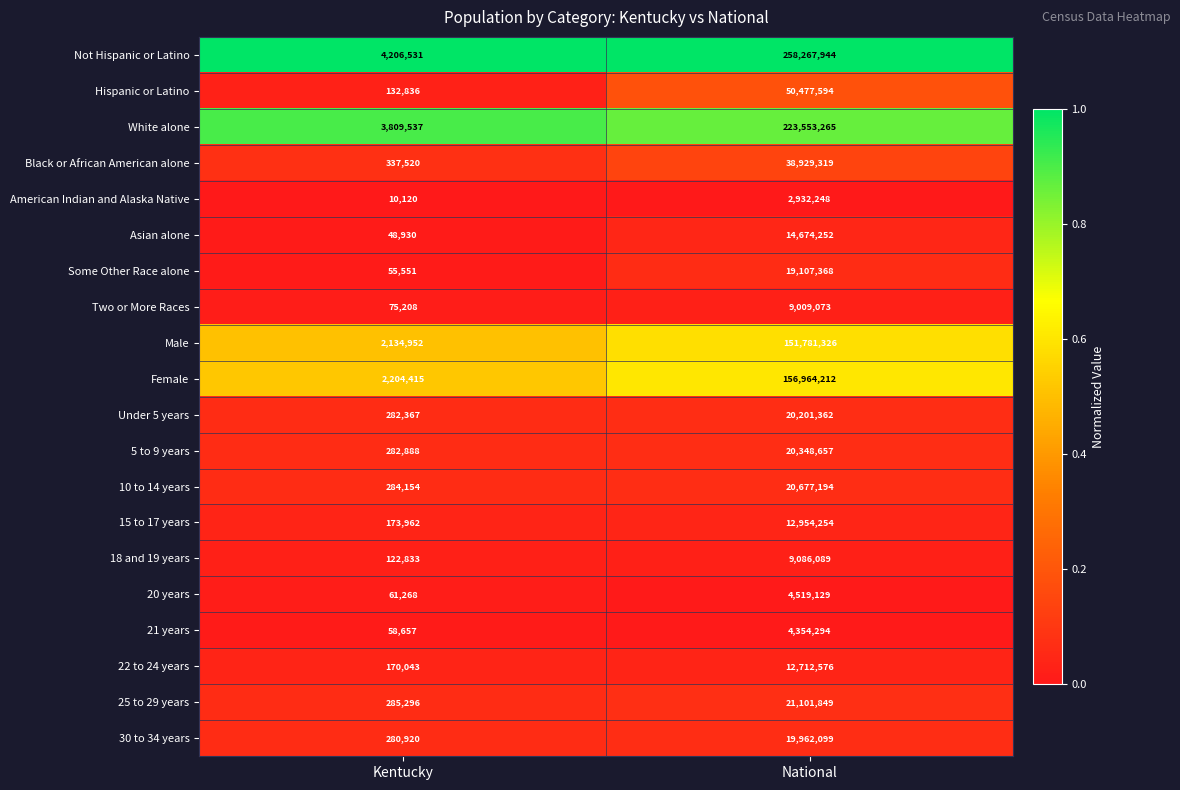

Is it true that White alone equals 6017468 at Kentucky?

False